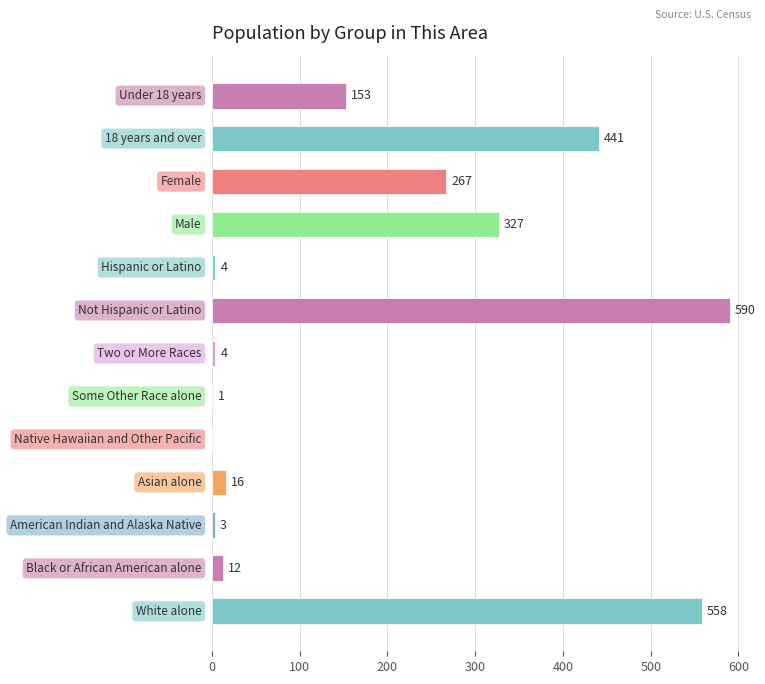

What is the greatest value displayed?

590